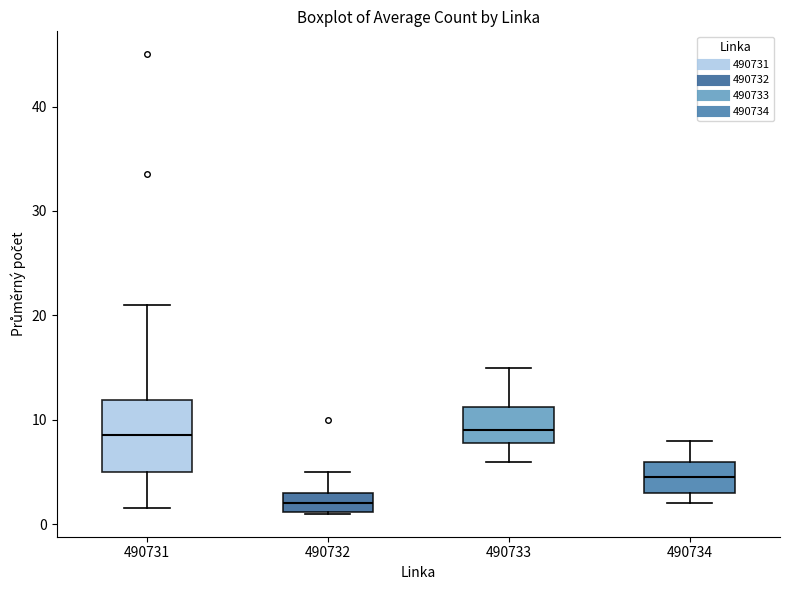

Comparing the boxes themselves (not the whiskers), which one is the tallest?

490731